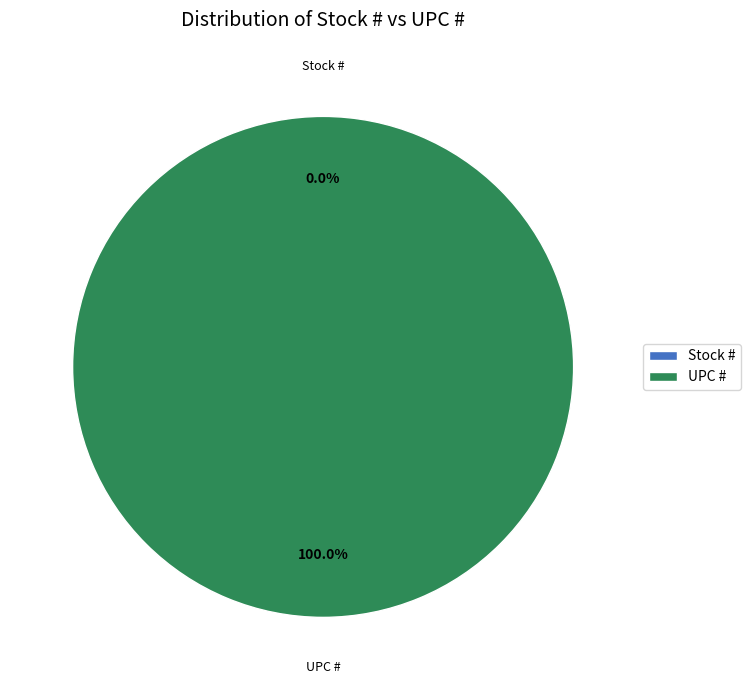

To the nearest percent, what is the combined percentage of UPC # and Stock #?

100%